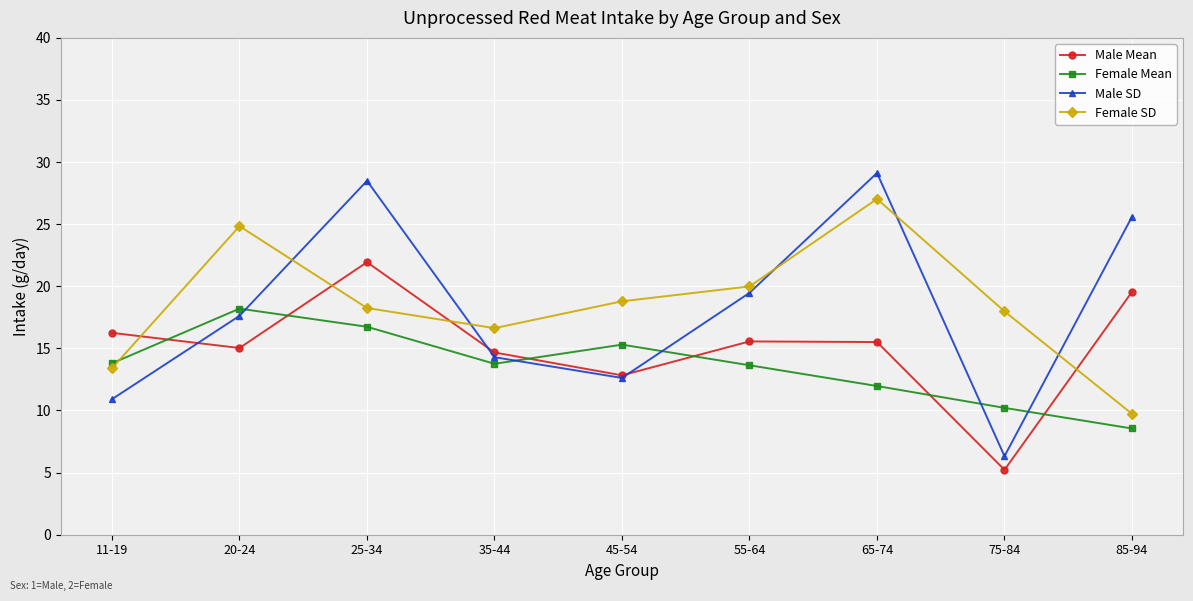

Which series has the widest spread of values?

Male SD